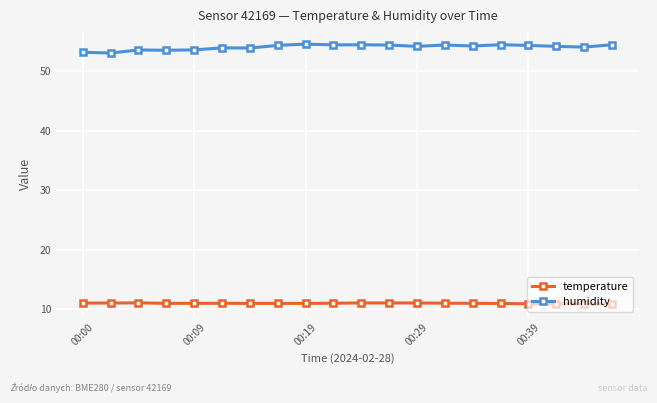

What are all the series names shown in the legend?

temperature, humidity